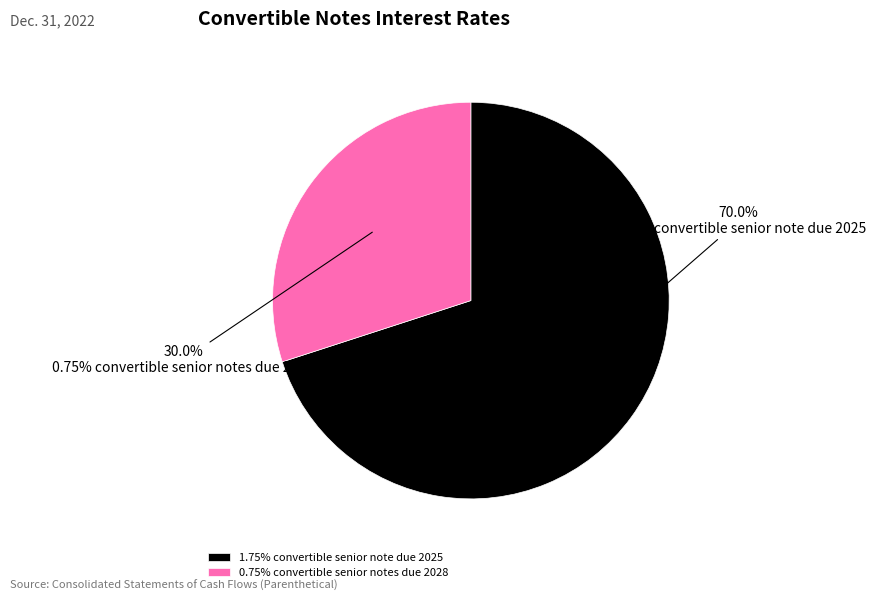

Does any single category account for the majority?

Yes